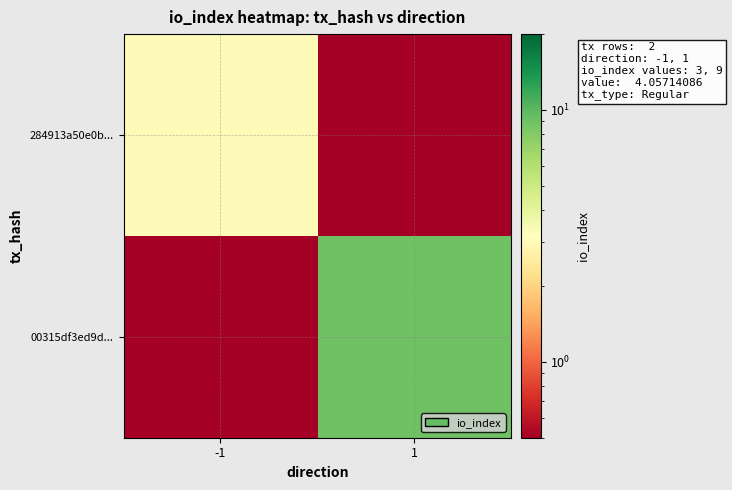

Between -1 and 1, which series saw the biggest shift?

00315df3ed9d...